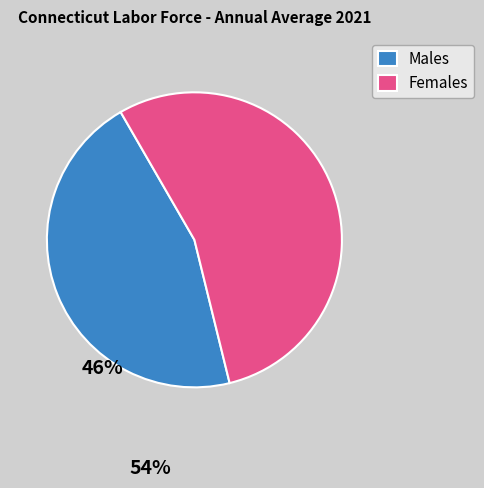

What is the smallest slice in the pie chart?

Males